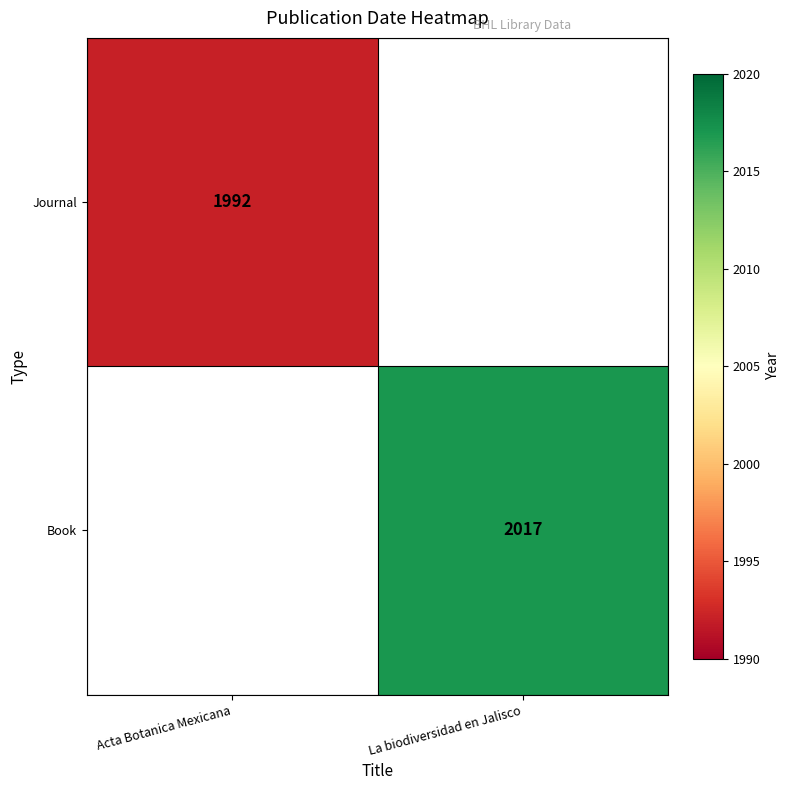

Count the number of categories in the chart.

2